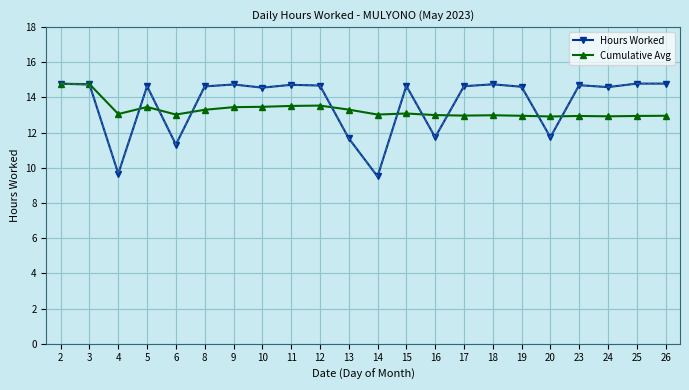

What is the total value across all series at 8?

27.9